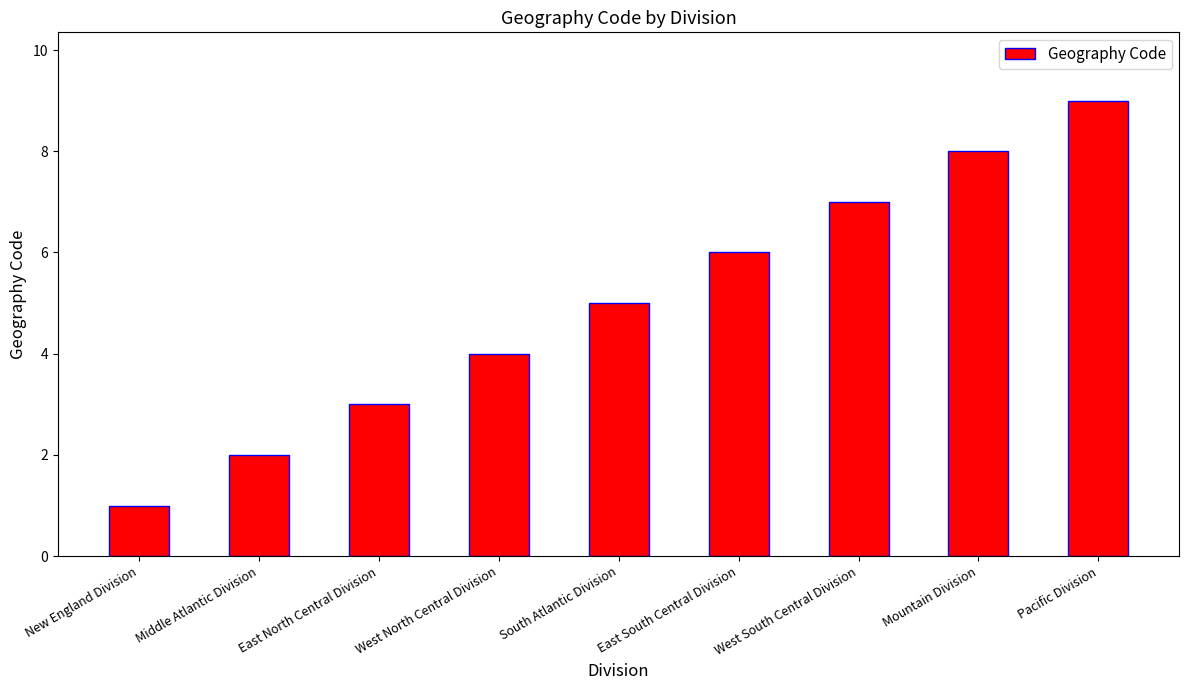

How many values are between 3 and 7?

5